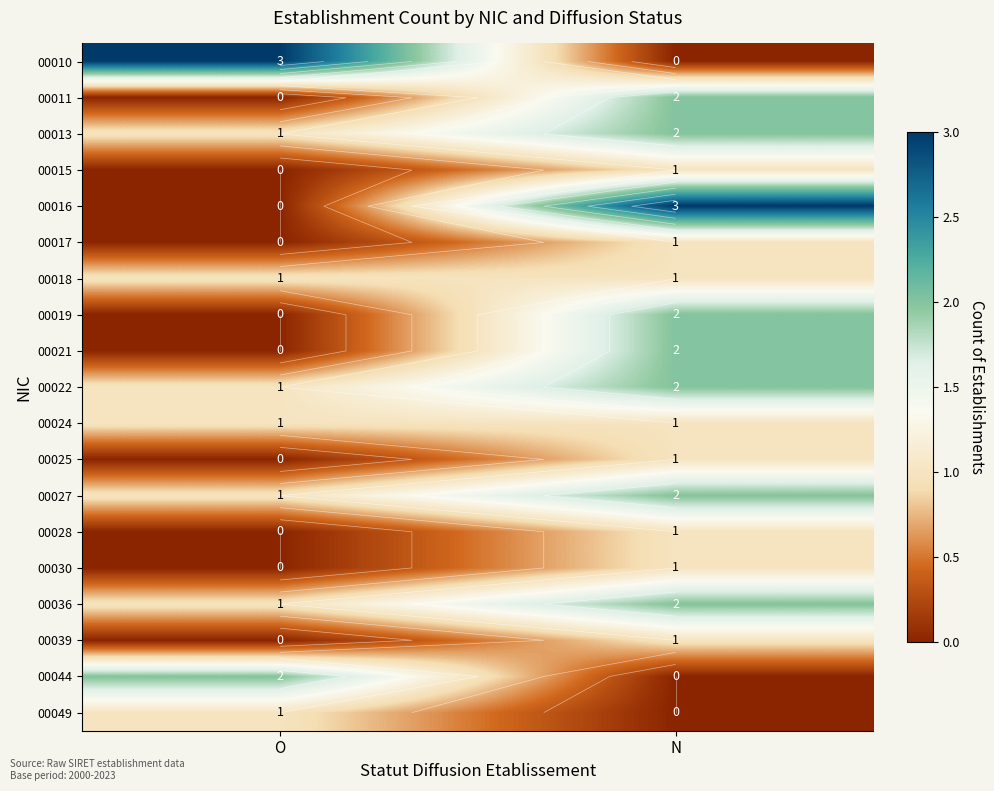

Is it true that 00019 equals 3 at N?

False